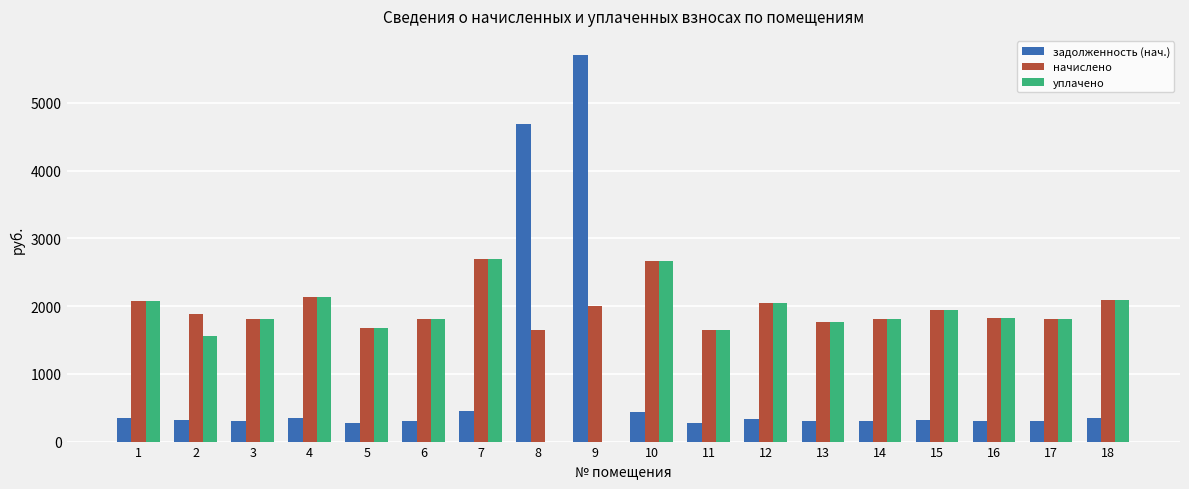

What is the maximum value shown in the chart?

5705.6